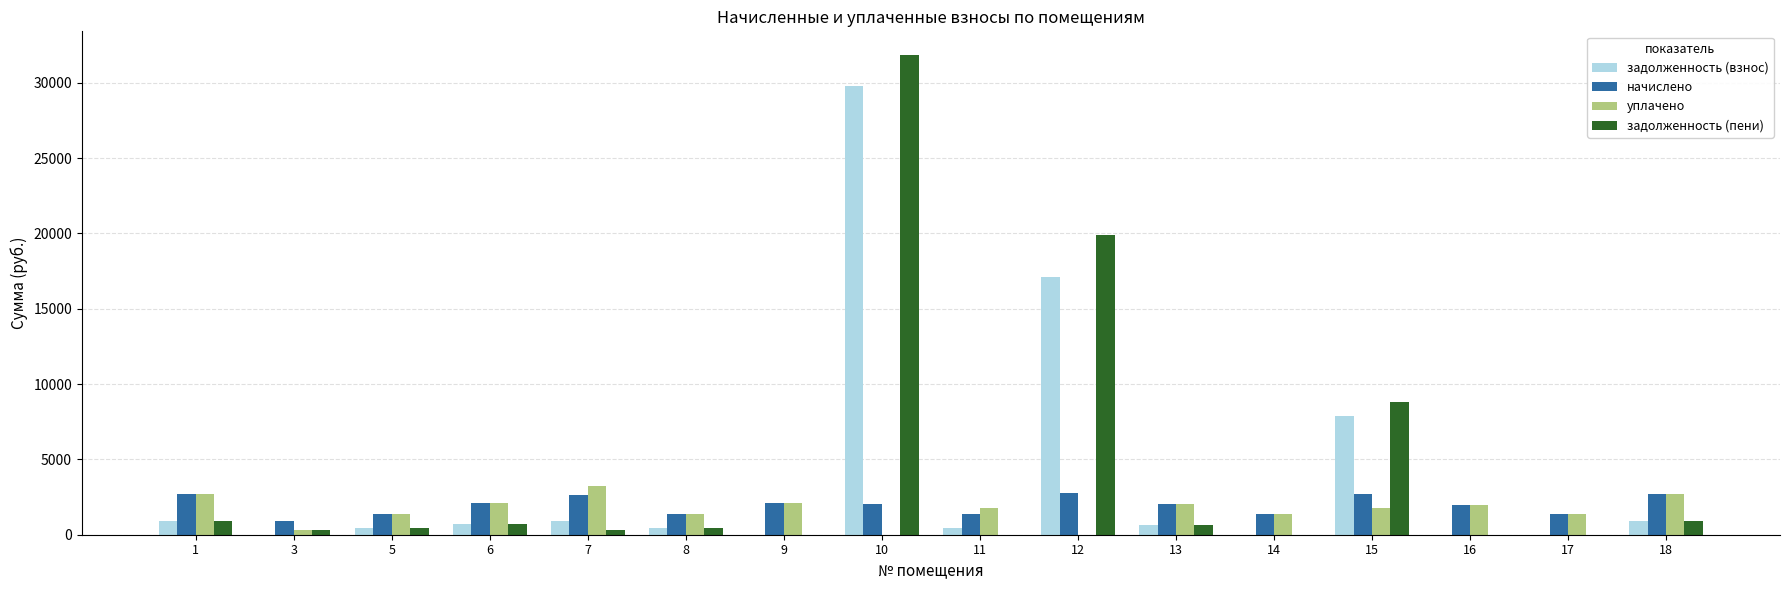

The value of начислено at 14 is 1375.3. True or false?

True